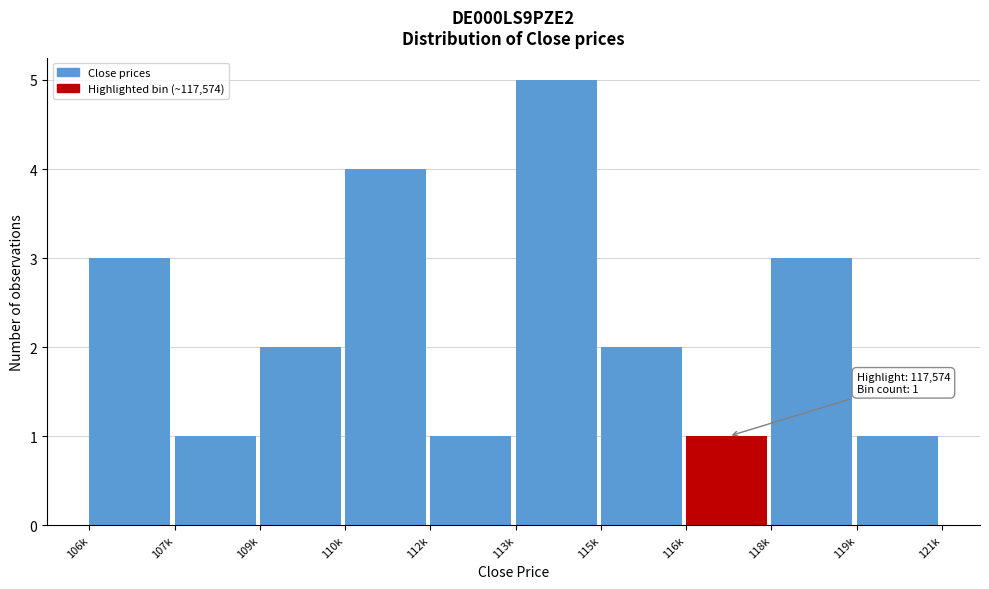

Reading left to right, extract all data points from this chart.

106k=3	107k=1	109k=2	110k=4	112k=1	113k=5	115k=2	116k=1	118k=3	119k=1